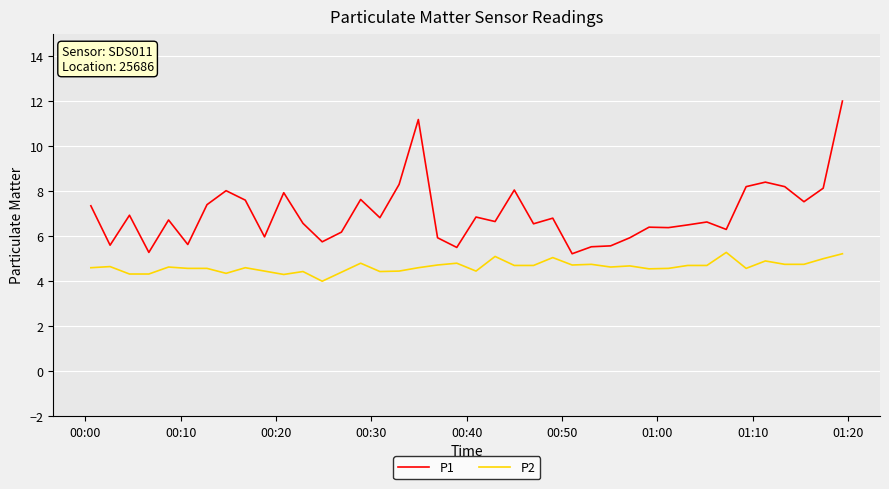

What are all the series names shown in the legend?

P1, P2